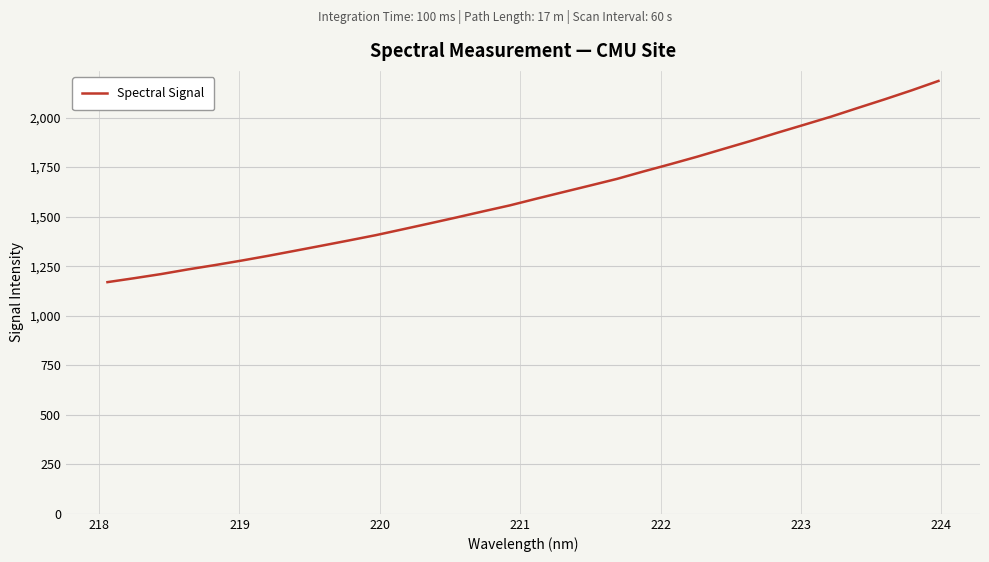

What is the maximum value shown in the chart?

2184.8